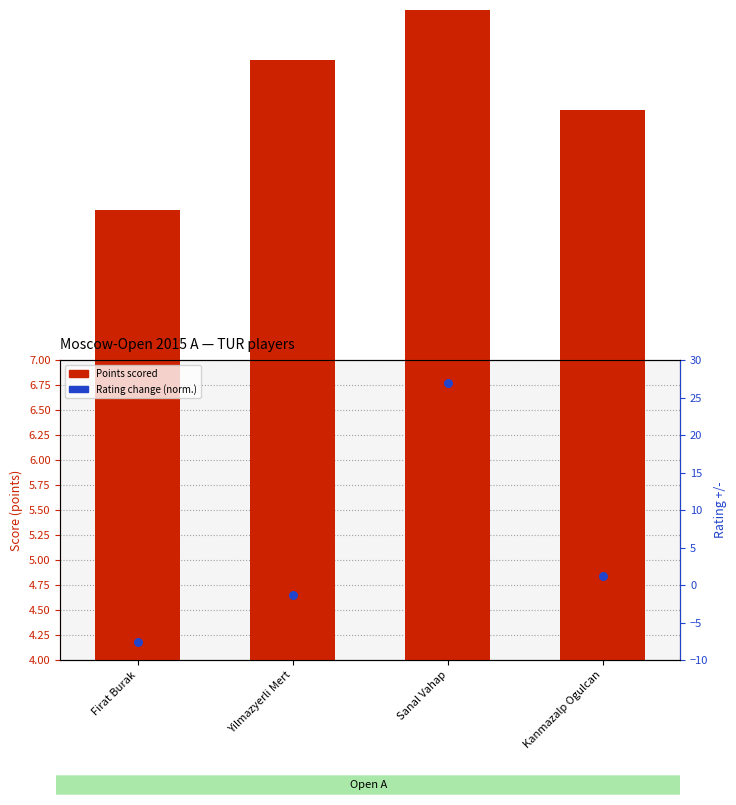

At which category is the sum across all series the highest?

Sanal Vahap